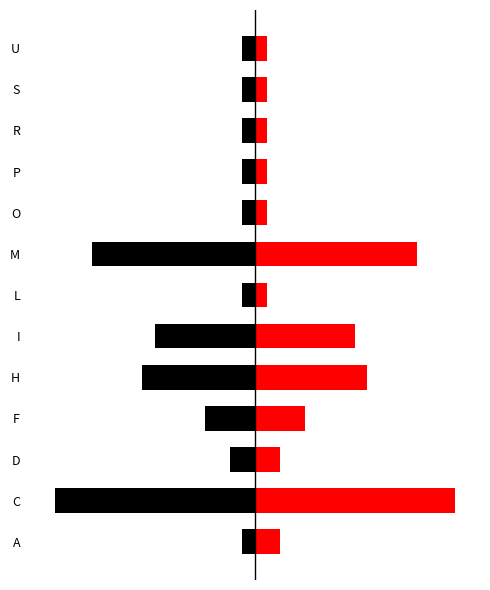

What is the average value of the Second Character series?

5